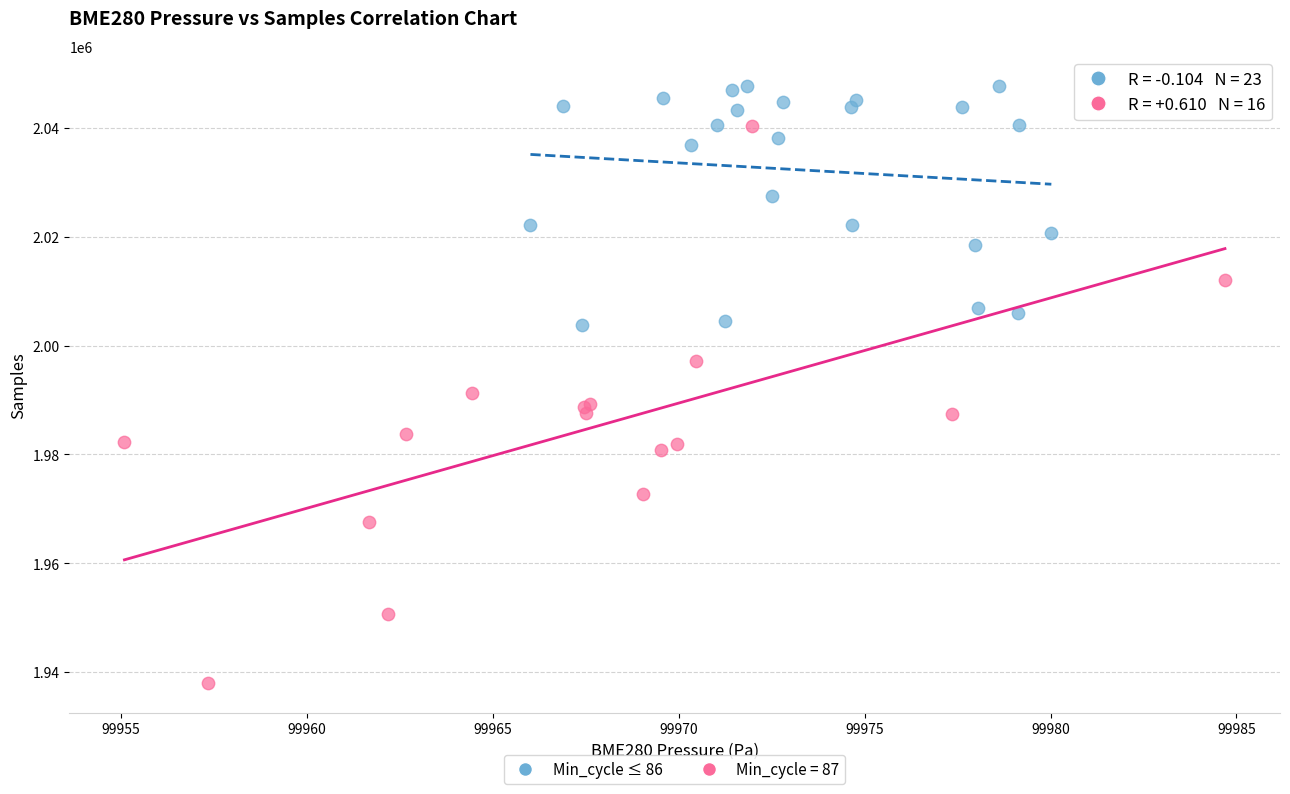

Which series contains the lowest Y value?

Min_cycle = 87